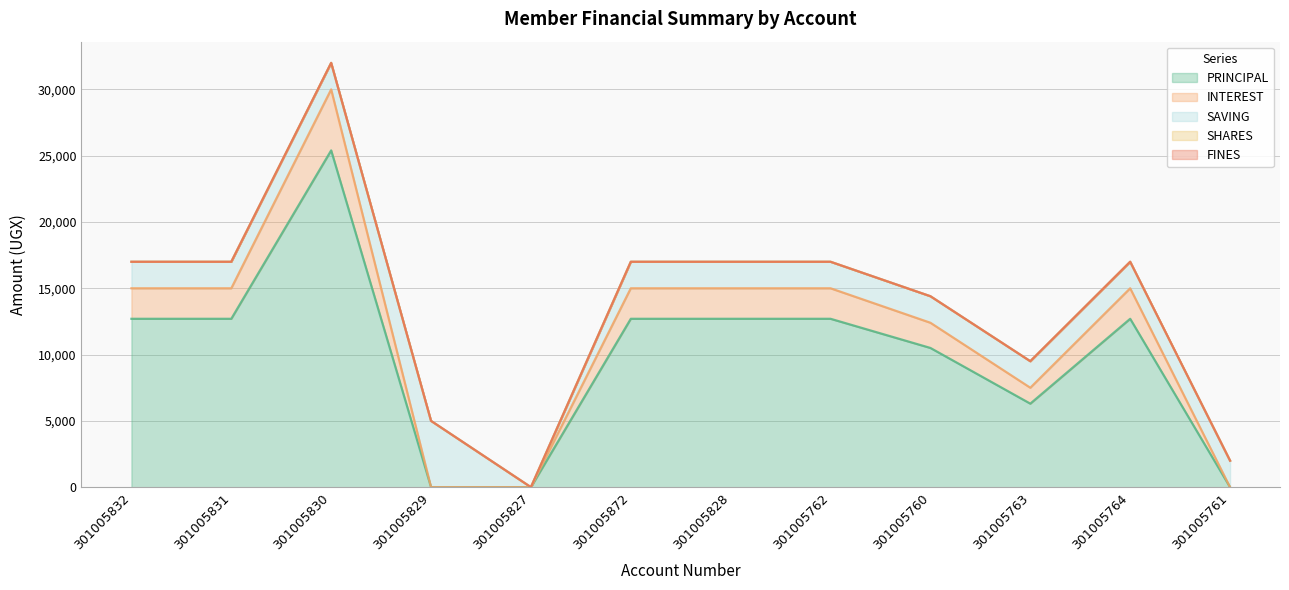

At which category is the sum across all series the highest?

301005830